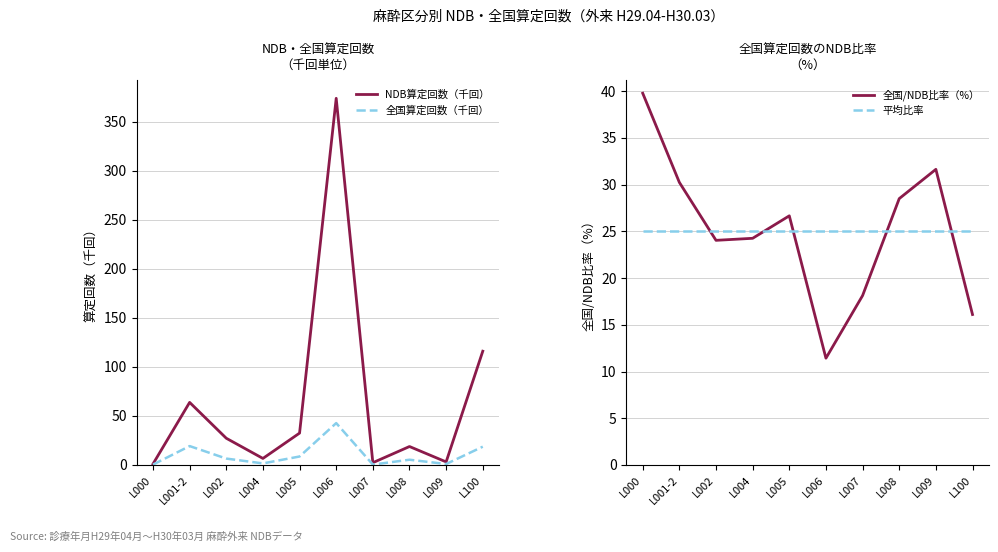

What is the maximum value shown in the chart?

373.9